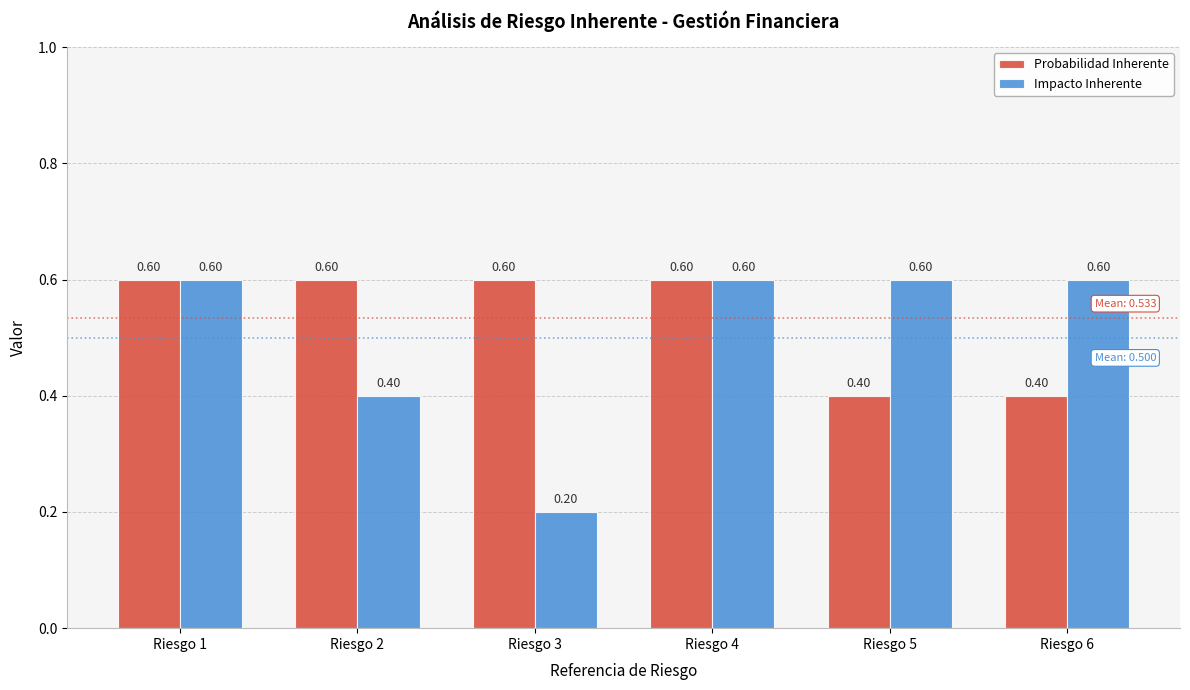

Reading left to right, transcribe all the data shown in this chart.

Probabilidad Inherente: 0.6	0.6	0.6	0.6	0.4	0.4
Impacto Inherente: 0.6	0.4	0.2	0.6	0.6	0.6